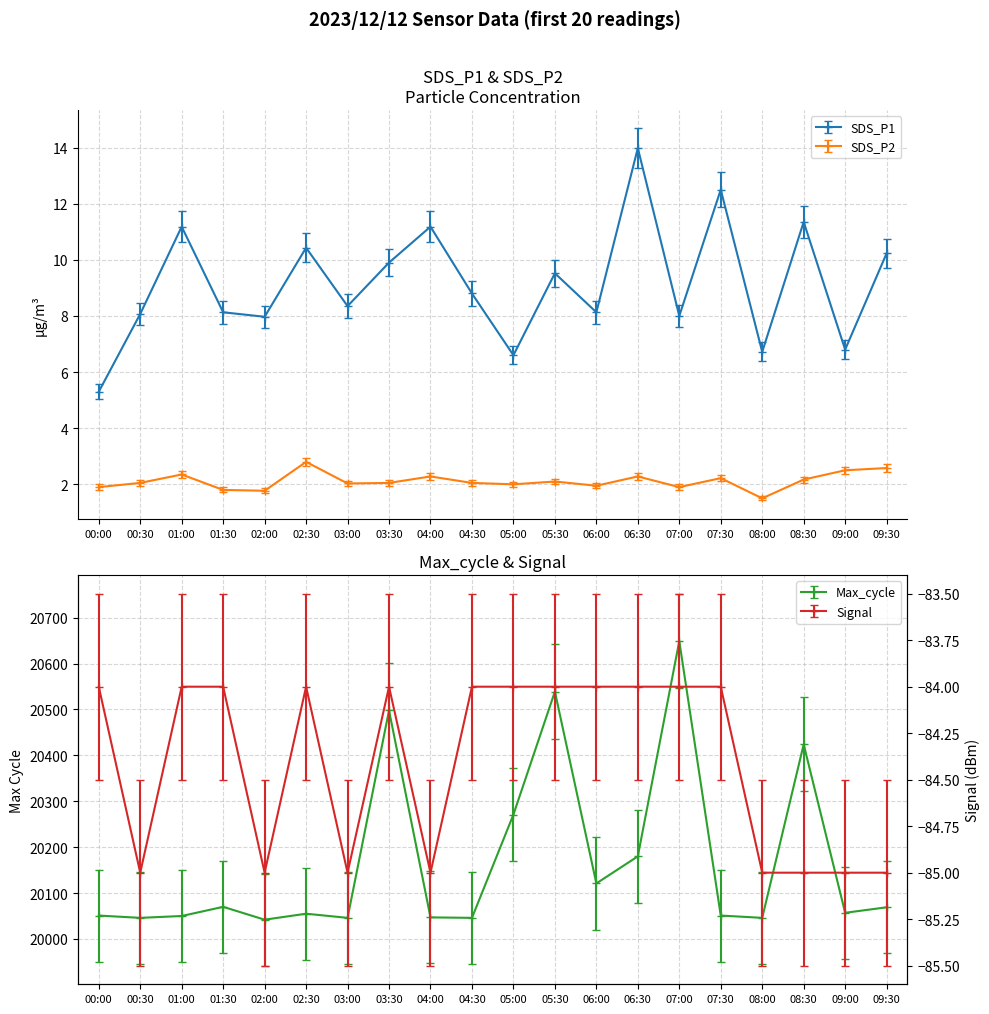

Reading left to right, extract all data points from this chart.

SDS_P1: 5.3	8.1	11.2	8.1	8.0	10.4	8.3	9.9	11.2	8.8	6.6	9.5	8.1	14.0	8.0	12.5	6.7	11.3	6.8	10.2
SDS_P2: 1.9	2.0	2.4	1.8	1.8	2.8	2.0	2.0	2.3	2.0	2.0	2.1	1.9	2.3	1.9	2.2	1.5	2.2	2.5	2.6
Signal: -84.0	-85.0	-84.0	-84.0	-85.0	-84.0	-85.0	-84.0	-85.0	-84.0	-84.0	-84.0	-84.0	-84.0	-84.0	-84.0	-85.0	-85.0	-85.0	-85.0
Max_cycle: 20051.0	20046.0	20050.0	20070.0	20042.0	20055.0	20046.0	20498.0	20047.0	20046.0	20271.0	20539.0	20121.0	20180.0	20649.0	20051.0	20046.0	20424.0	20057.0	20069.0